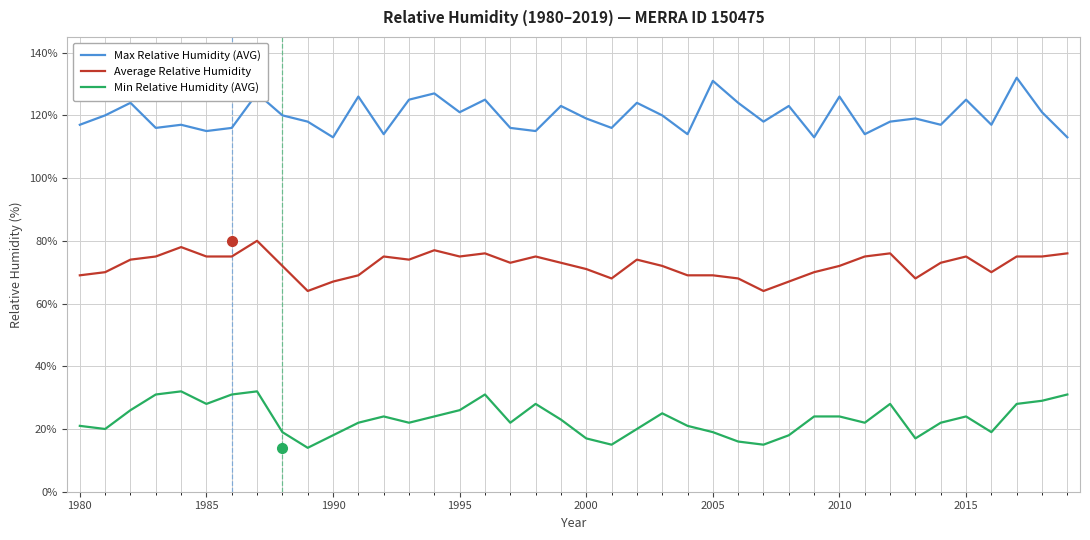

List the series in order of their overall mean, lowest first.

Min Relative Humidity (AVG), Average Relative Humidity, Max Relative Humidity (AVG)